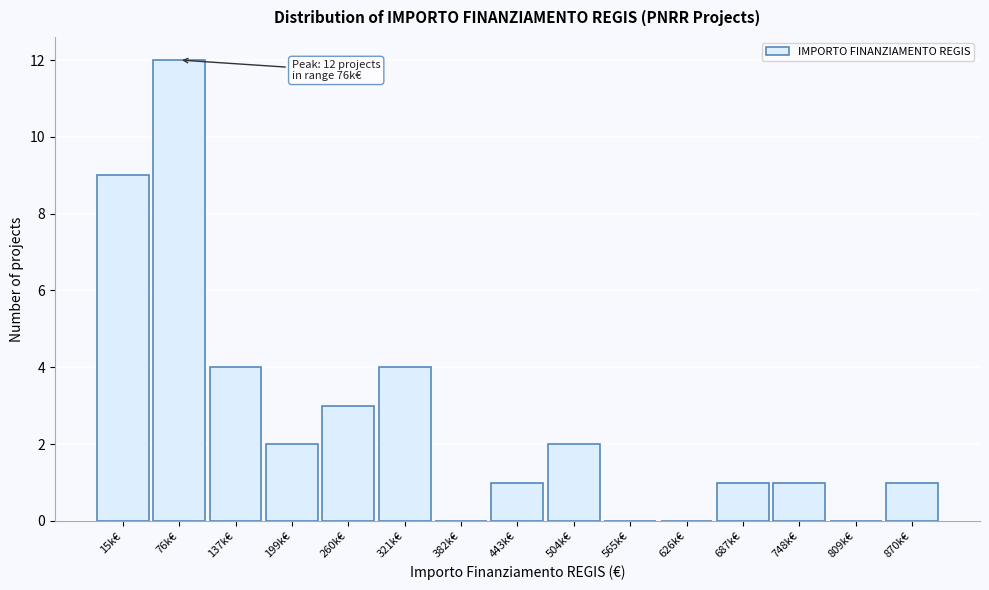

Reading left to right, extract all data points from this chart.

15k€=9	76k€=12	137k€=4	199k€=2	260k€=3	321k€=4	382k€=0	443k€=1	504k€=2	565k€=0	626k€=0	687k€=1	748k€=1	809k€=0	870k€=1